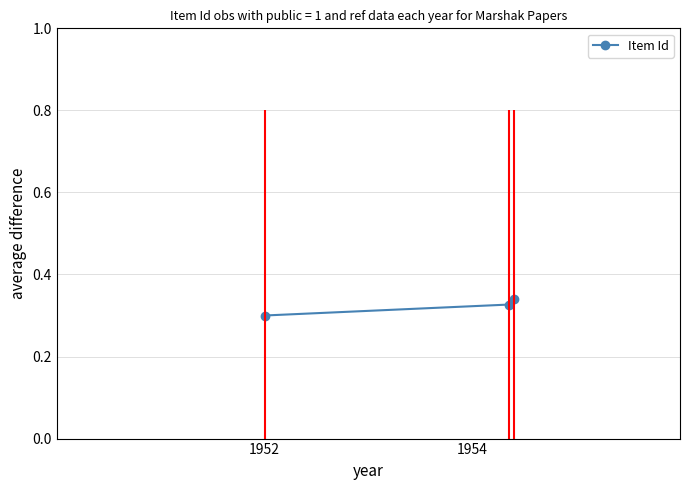

Count the values in the range 0 to 1.

3